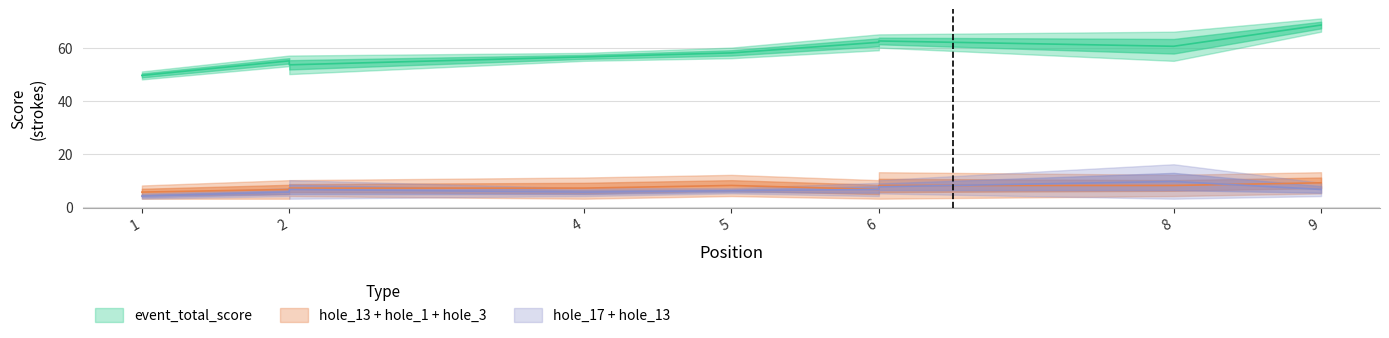

True or false: hole_13 and hole_3 cross at least once.

False